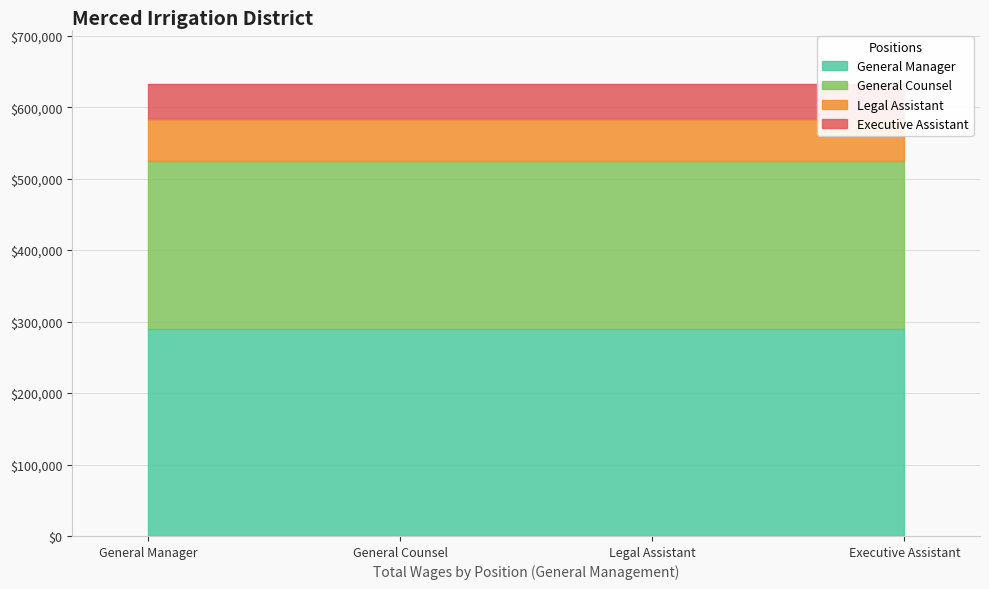

What is the average value?

158173